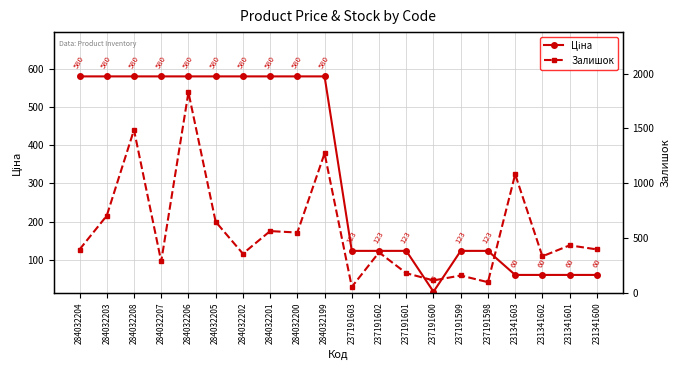

Where is the first local minimum for Залишок?

284032207